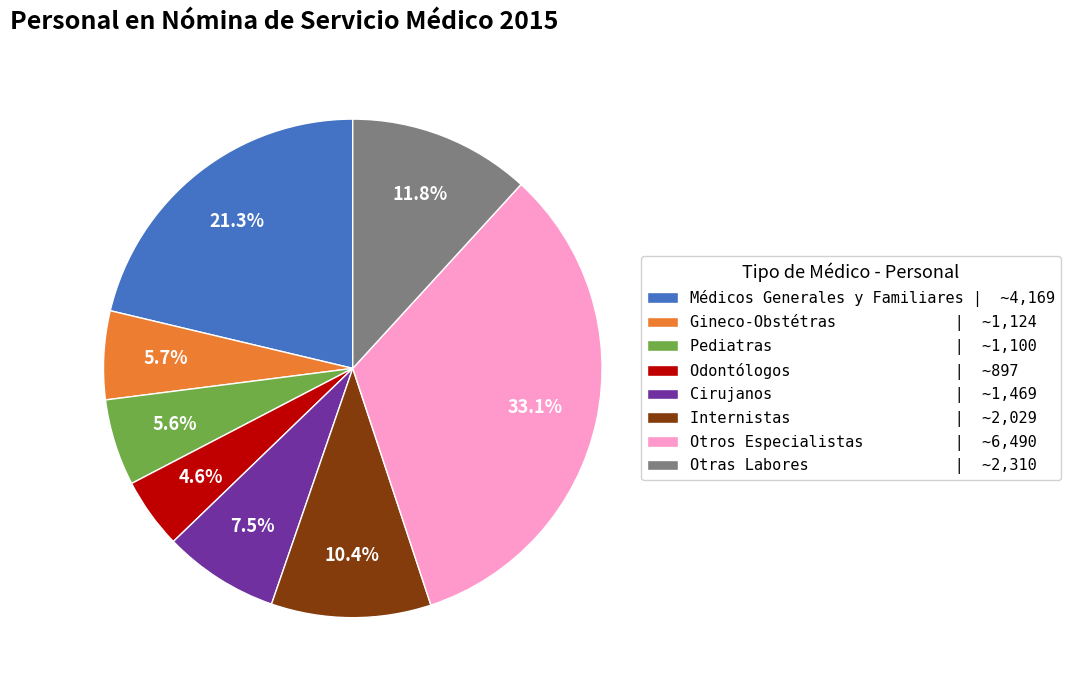

To the nearest percent, what portion does Odontólogos represent?

5%